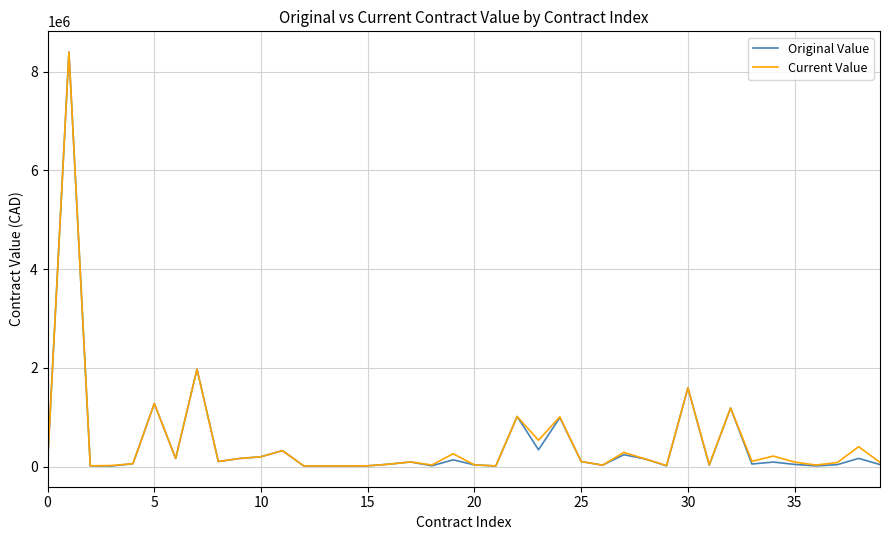

How many values in the Current Value series are below 103554?

20